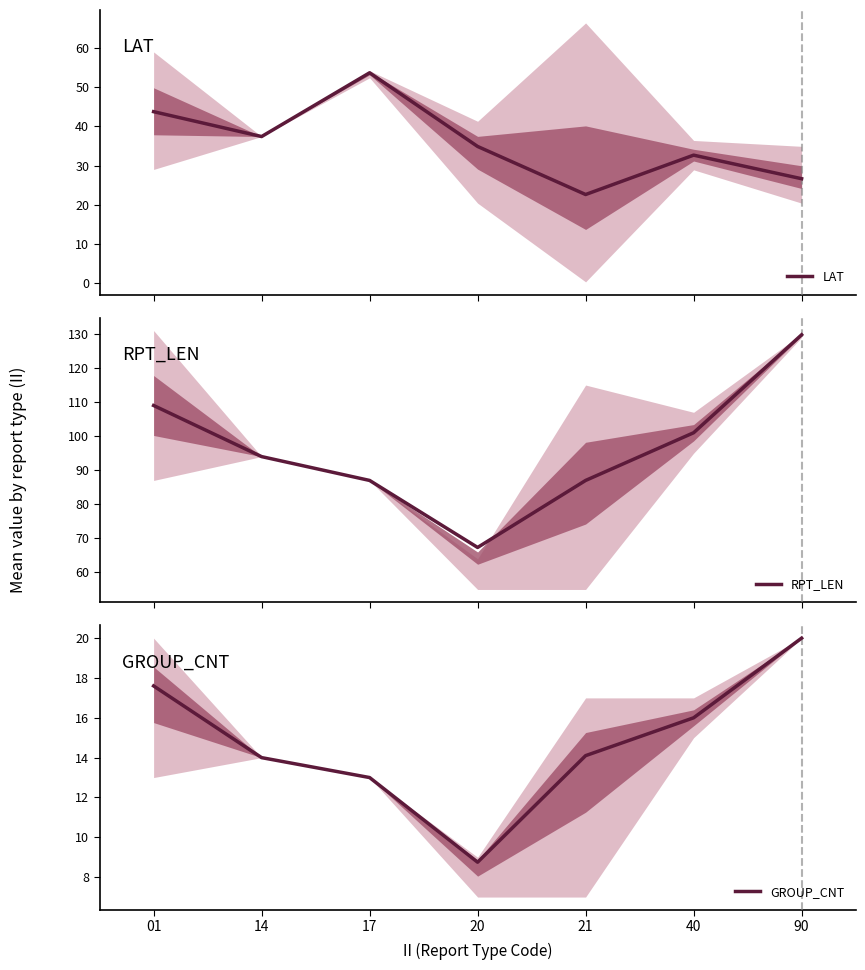

List the series in order of their overall mean, lowest first.

GROUP_CNT, LAT, RPT_LEN